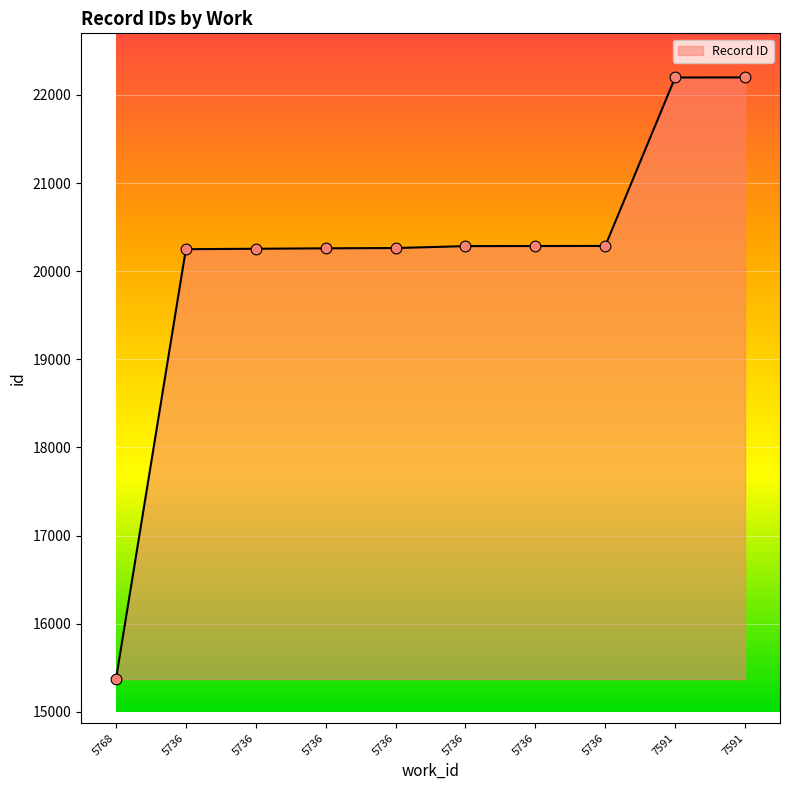

Between 7591 and 5736, which is larger?

7591